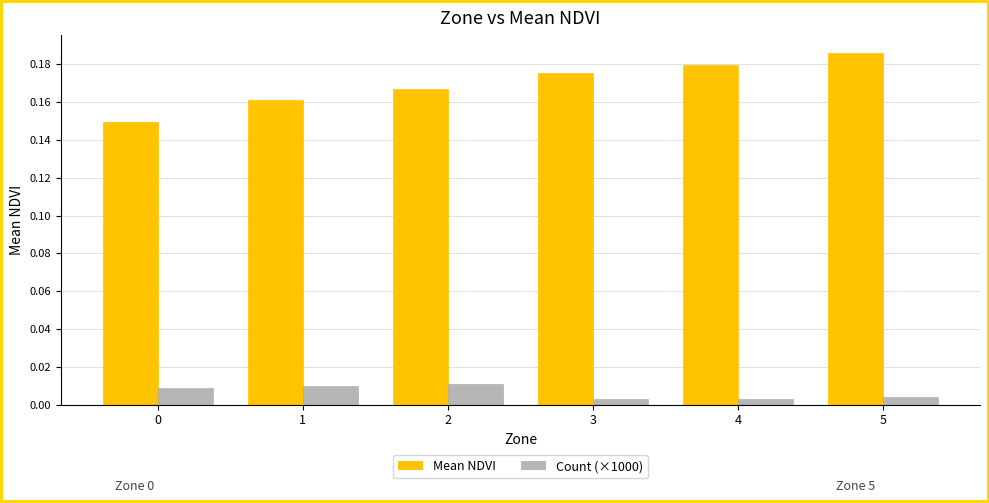

Which series has the largest total across all categories?

Mean NDVI